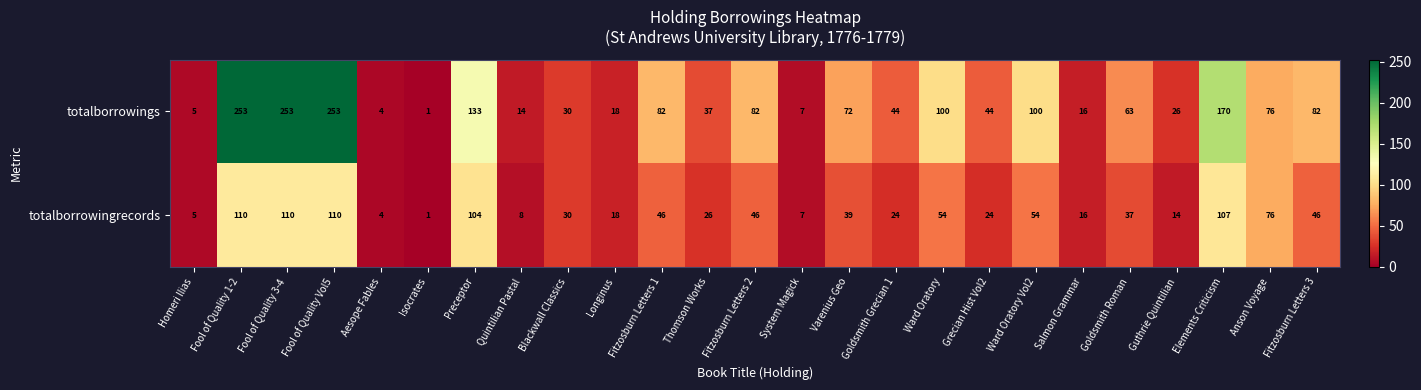

What is the spread (max minus min) of values at Thomson Works?

11